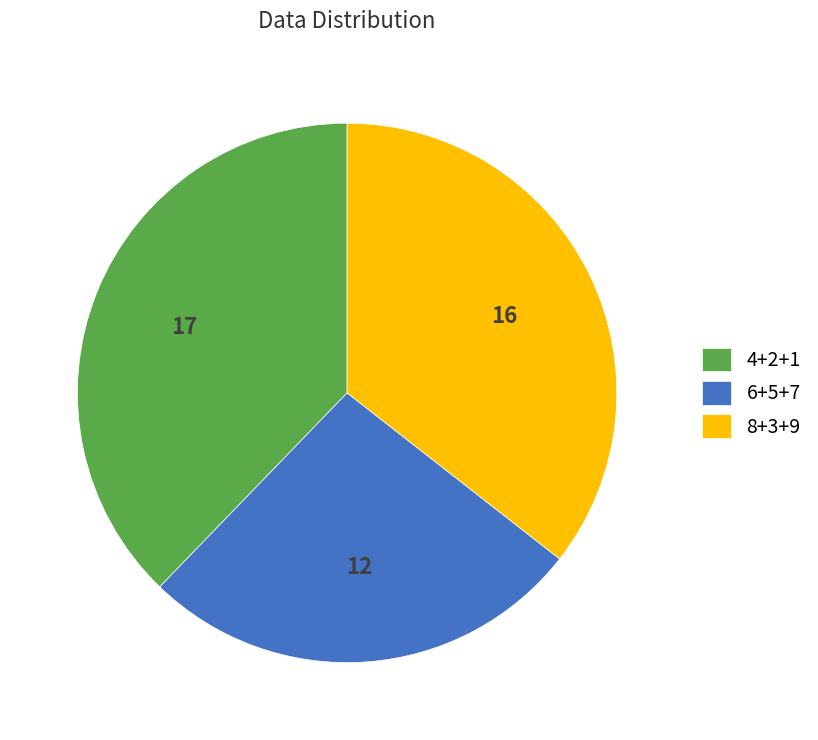

Is there a majority slice in this chart?

No